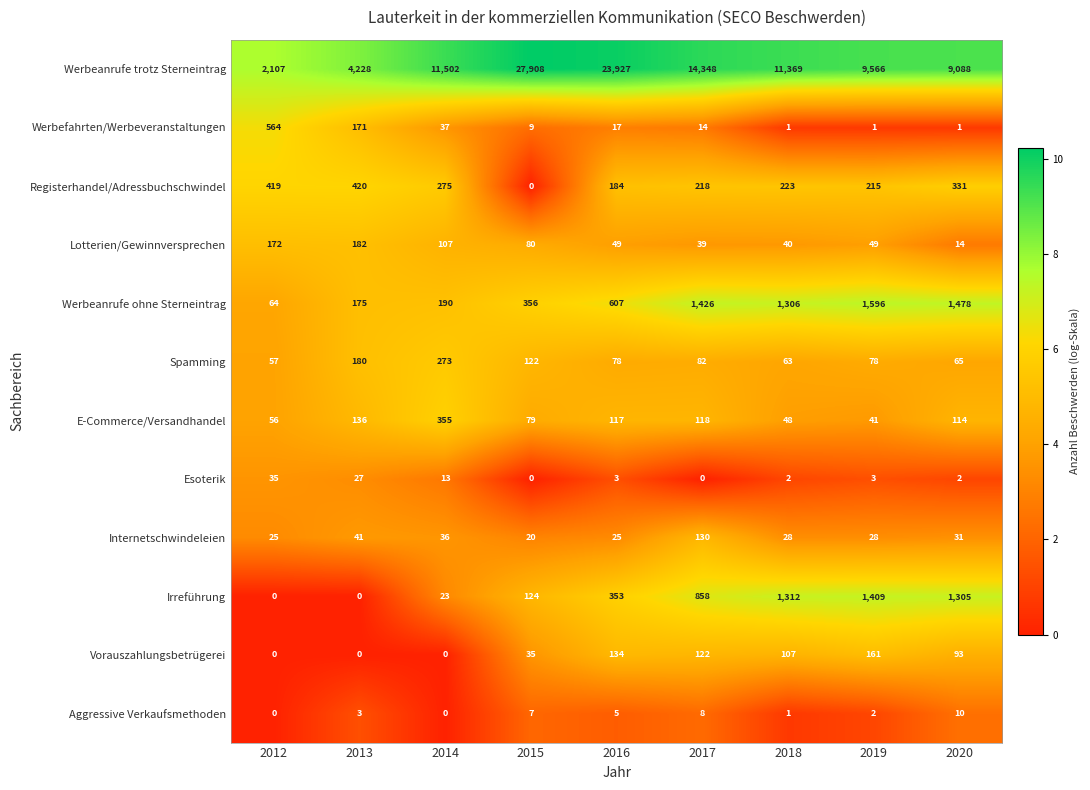

Between 2014 and 2018, which series saw the biggest shift?

Irreführung